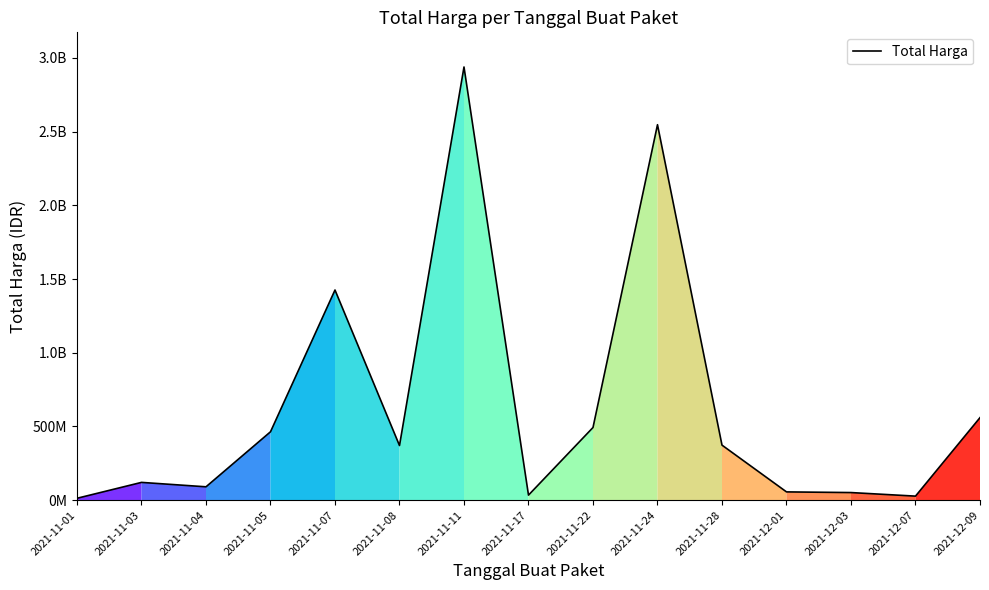

What is the ratio of the value at 2021-11-03 to the value at 2021-11-17?

3.5